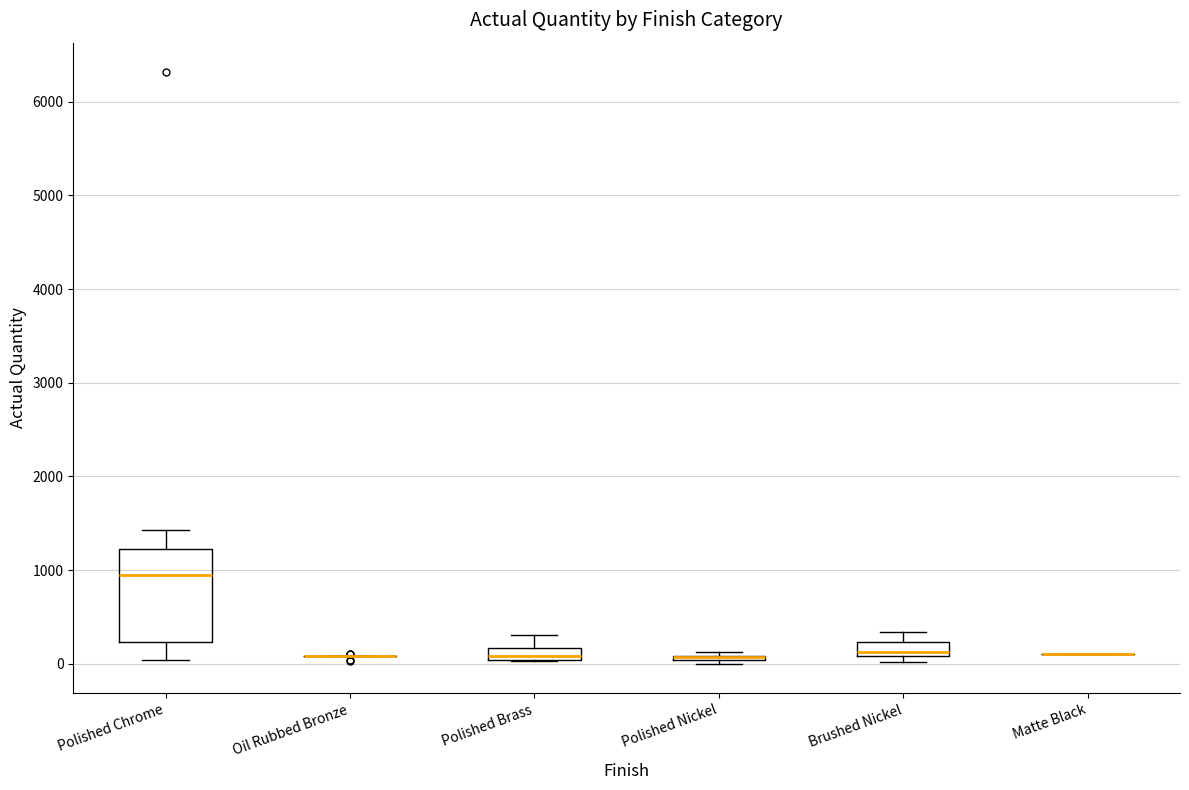

Where is the lower edge of the box for Polished Nickel on the y-axis? The values are not printed on the chart, so give them approximately, as read against the axis.

0